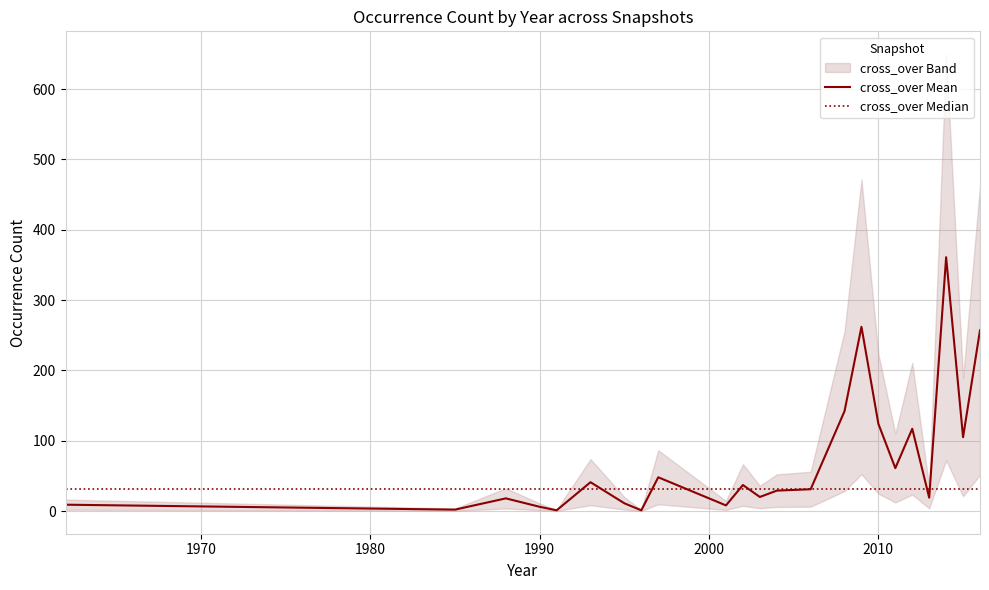

What is the difference between the maximum and minimum values in the cross_over Mean series?

360